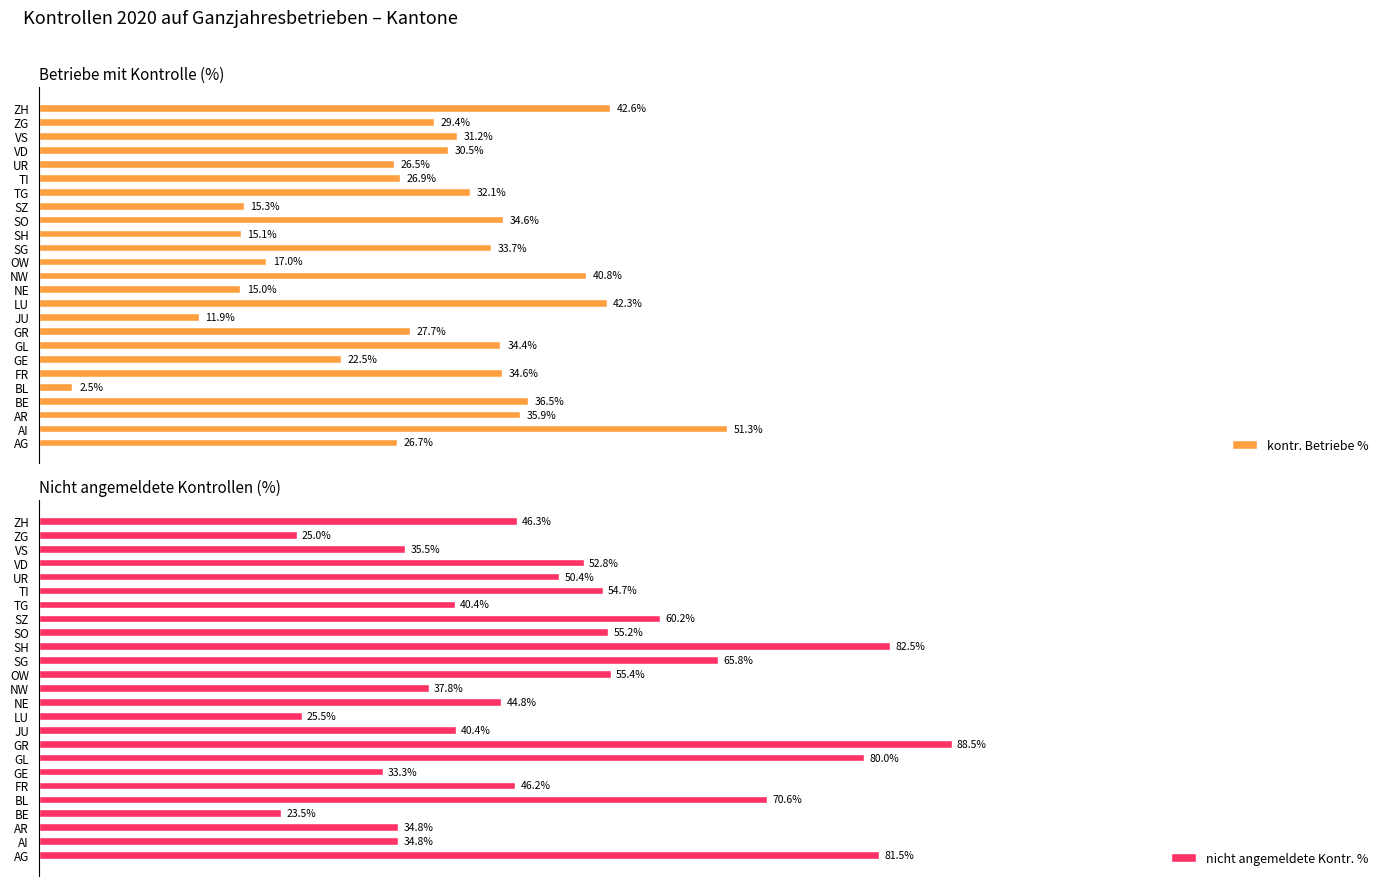

Which category has the highest value in the kontr. Betriebe % series?

AI